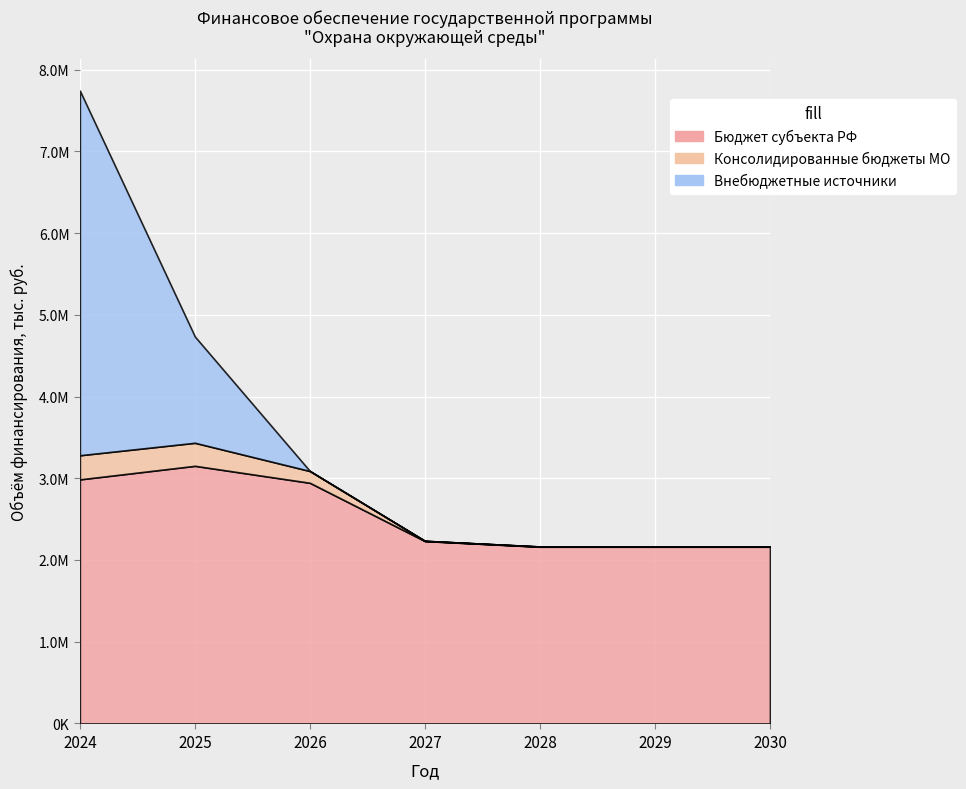

What is the difference between the second highest and minimum values in the Внебюджетные источники series?

1300000.0